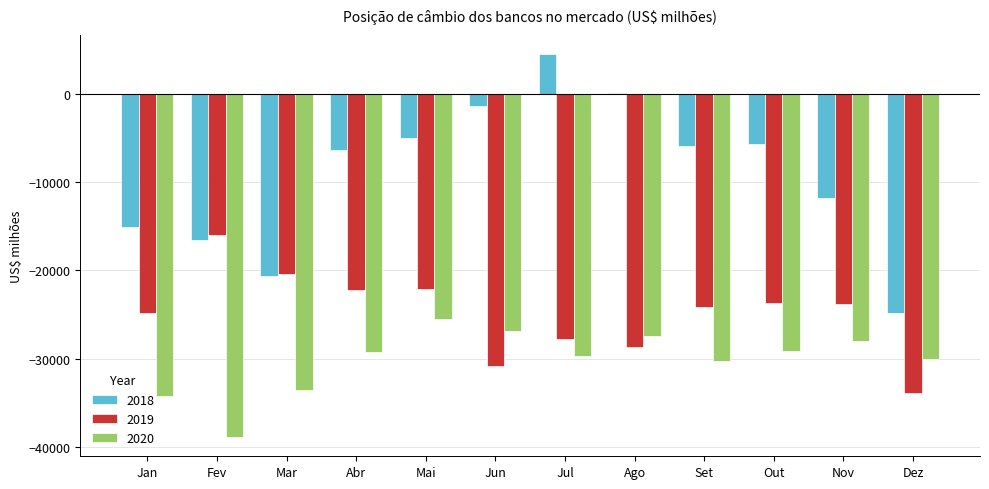

What position from the left is Ago?

8